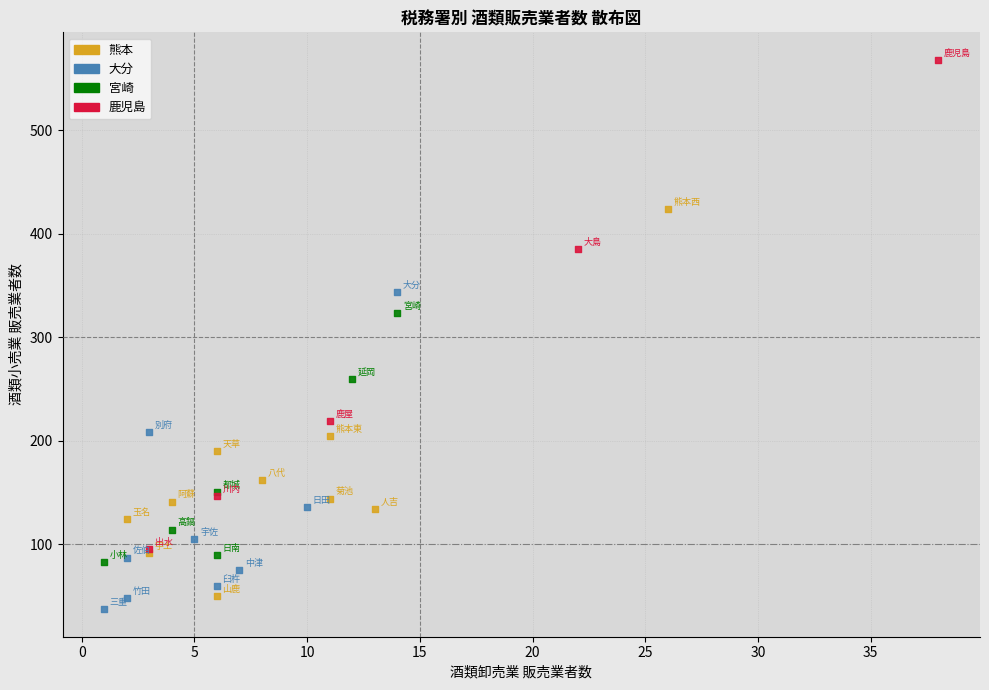

Which series has the widest spread of Y values?

鹿児島